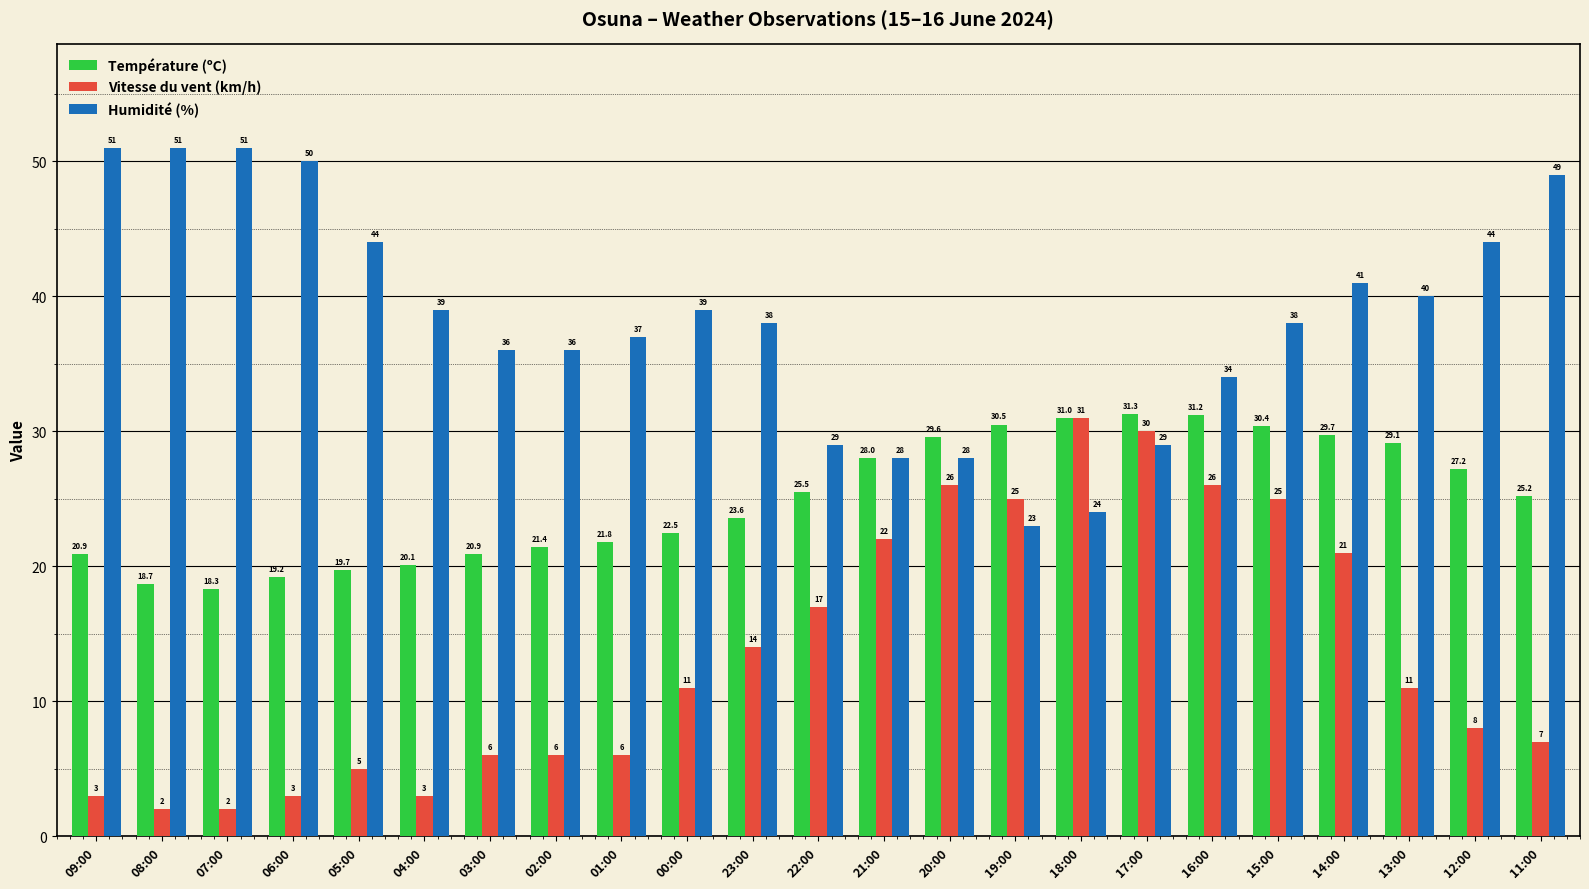

What is the minimum value for Température (ºC)?

18.3